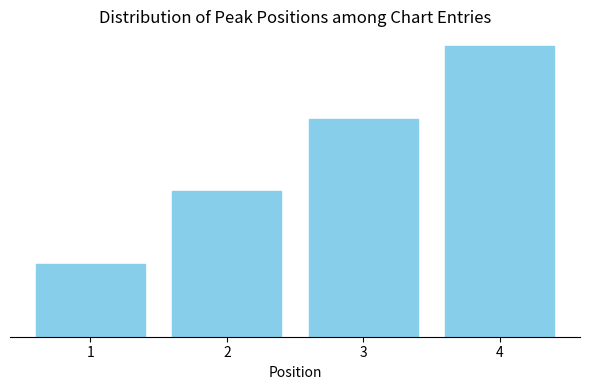

Reading right to left, transcribe all the data shown in this chart.

4	3	2	1